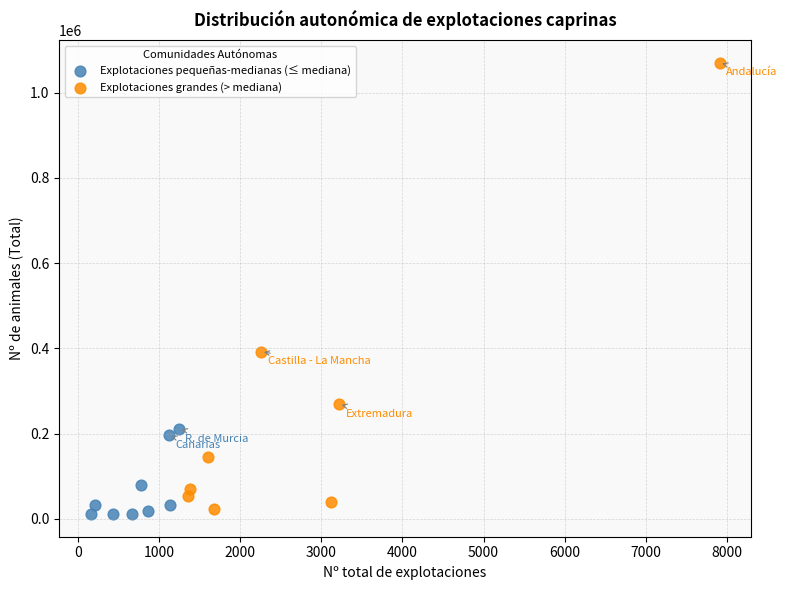

Which series has the widest spread of Y values?

Explotaciones grandes (> mediana)